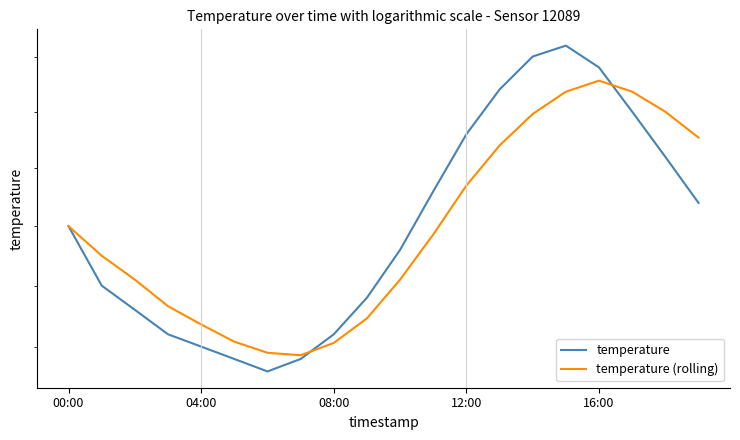

Does the chart have visible grid lines?

No